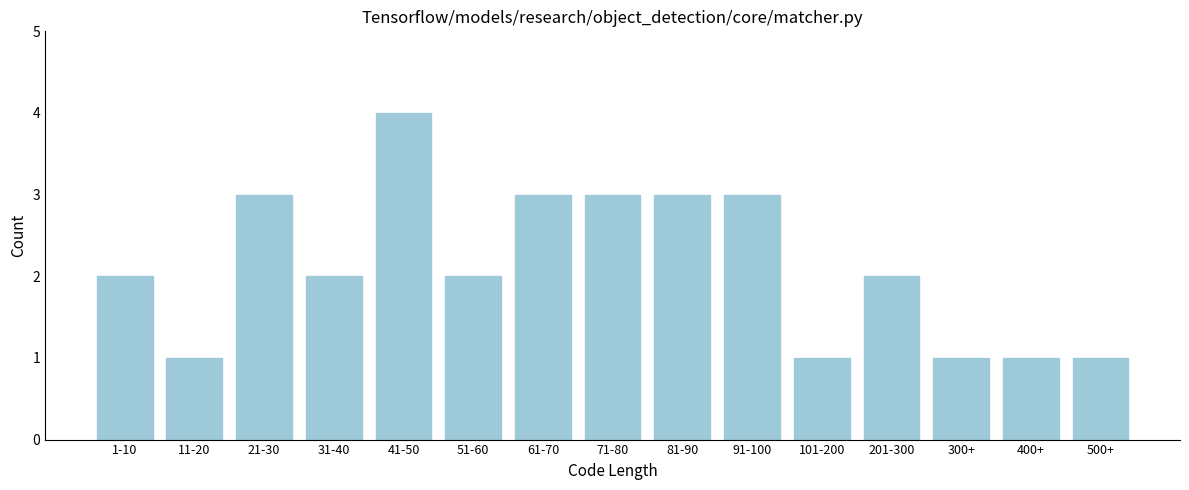

Reading right to left, list all the values displayed in this chart.

1	1	1	2	1	3	3	3	3	2	4	2	3	1	2